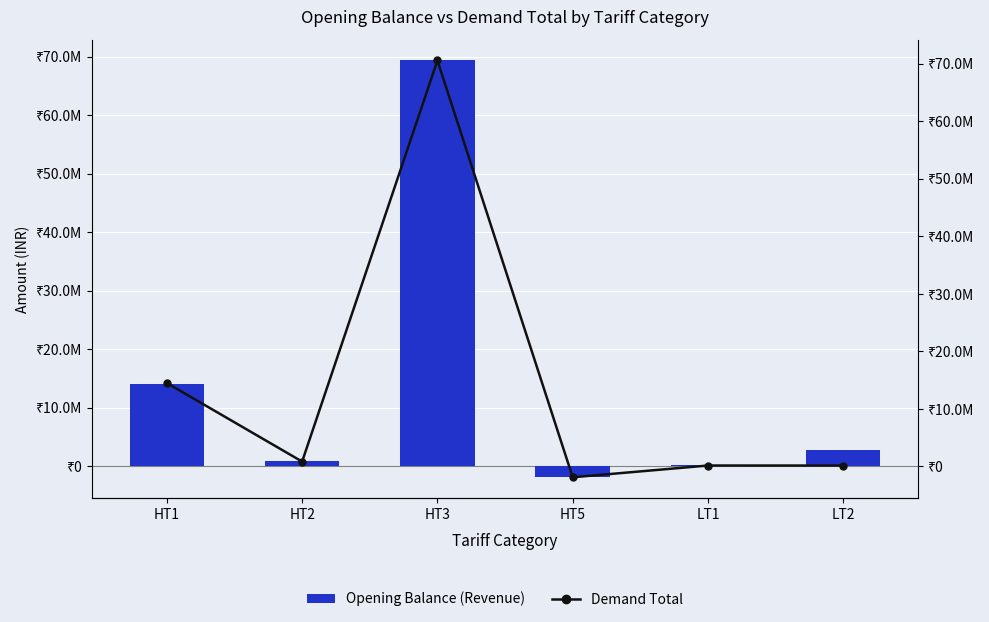

What is the difference between the Demand Total values at HT5 and HT1?

16386557.7